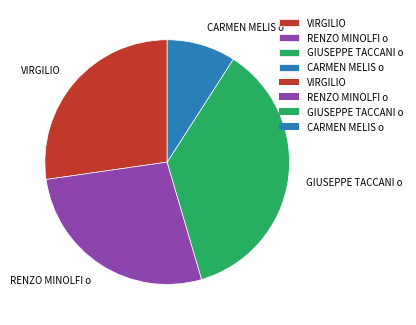

Which has a higher value, CARMEN MELIS o or GIUSEPPE TACCANI o?

GIUSEPPE TACCANI o